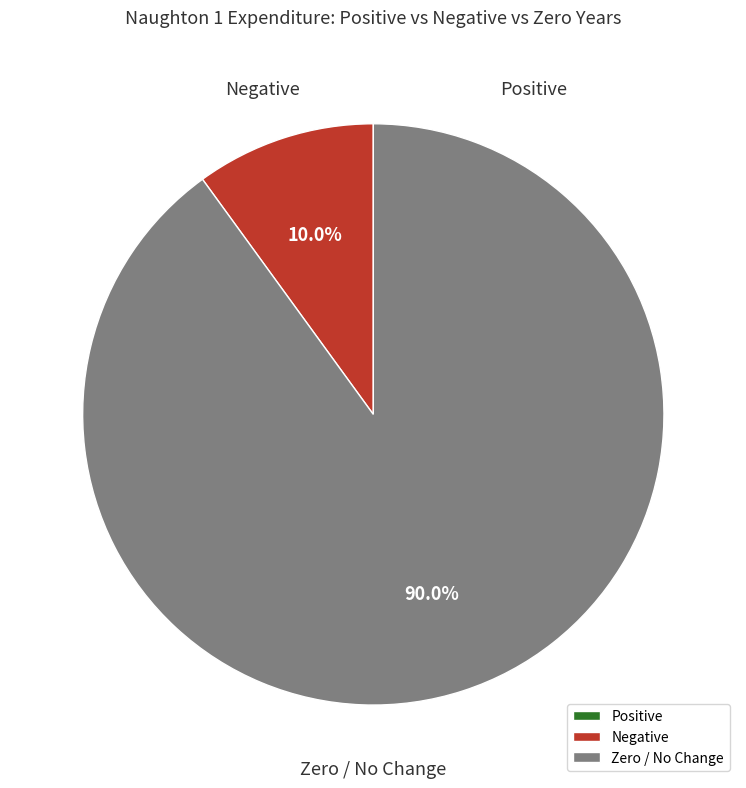

Does Zero / No Change account for over 50% of the chart?

Yes